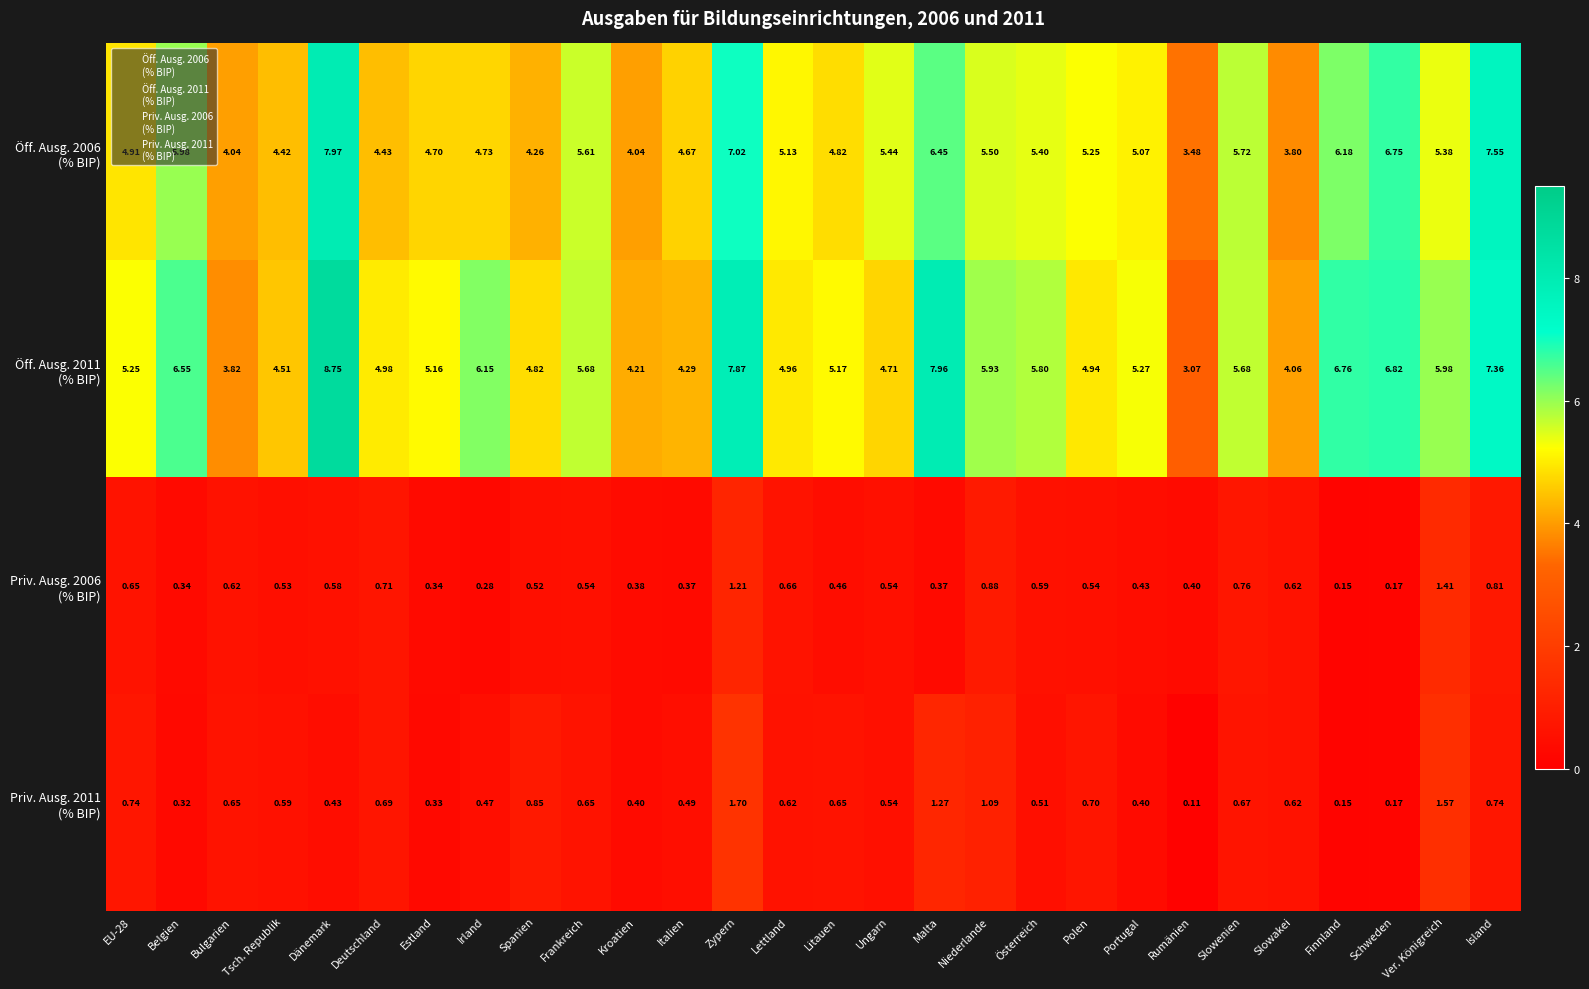

At which category is the sum across all series the highest?

Zypern